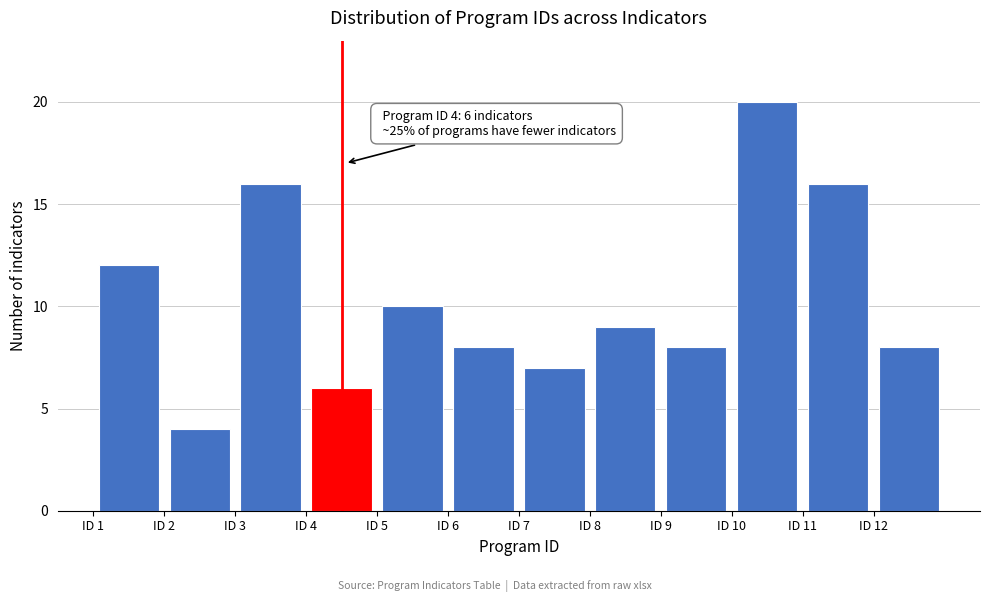

Which range on the x-axis has the tallest bar?

10 to 11